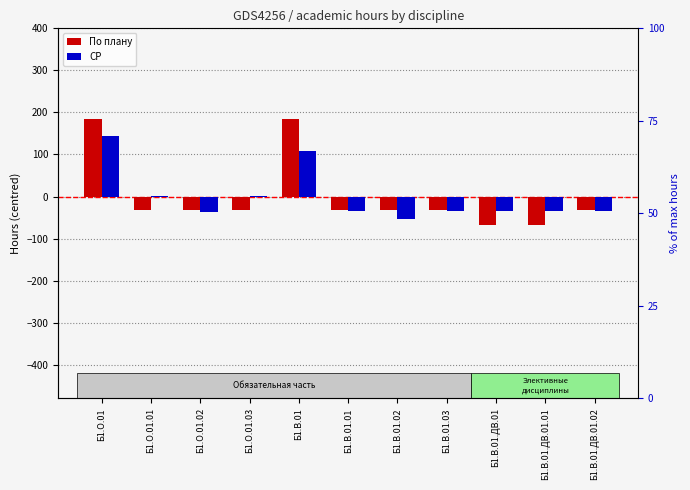

Is the value of По плану at Б1.В.01.03 greater than the value of СР at Б1.В.01.02?

Yes